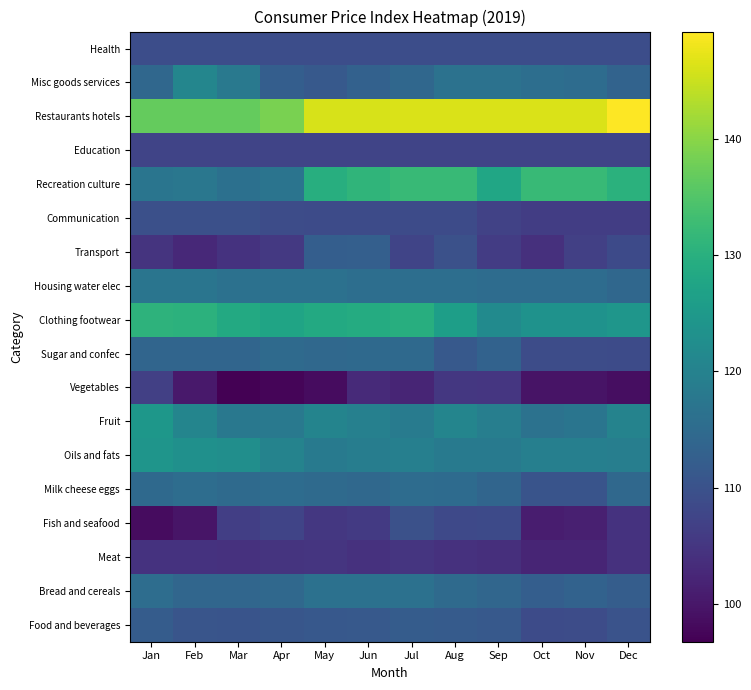

Reading left to right, extract all data points from this chart.

Food and beverages: Jan=112.0	Feb=110.7	Mar=110.5	Apr=110.8	May=111.2	Jun=111.5	Jul=112.0	Aug=111.8	Sep=111.5	Oct=108.7	Nov=108.9	Dec=110.2
Bread and cereals: Jan=115.6	Feb=114.1	Mar=114.0	Apr=114.4	May=116.2	Jun=116.2	Jul=116.3	Aug=114.9	Sep=114.0	Oct=112.5	Nov=113.2	Dec=112.3
Meat: Jan=104.5	Feb=104.5	Mar=104.3	Apr=104.5	May=104.8	Jun=104.3	Jul=104.9	Aug=104.2	Sep=103.9	Oct=102.1	Nov=102.1	Dec=104.3
Fish and seafood: Jan=98.5	Feb=99.7	Mar=106.5	Apr=107.5	May=105.2	Jun=105.7	Jul=109.8	Aug=108.4	Sep=108.6	Oct=101.0	Nov=101.4	Dec=104.3
Milk cheese eggs: Jan=114.7	Feb=115.4	Mar=114.9	Apr=115.2	May=114.9	Jun=114.4	Jul=115.3	Aug=115.0	Sep=113.9	Oct=110.3	Nov=110.3	Dec=114.5
Oils and fats: Jan=124.2	Feb=123.0	Mar=122.7	Apr=120.2	May=118.4	Jun=119.0	Jul=119.4	Aug=118.2	Sep=118.5	Oct=119.4	Nov=119.4	Dec=119.3
Fruit: Jan=124.5	Feb=120.7	Mar=117.8	Apr=118.0	May=120.5	Jun=119.6	Jul=118.5	Aug=120.7	Sep=119.2	Oct=116.5	Nov=117.2	Dec=120.3
Vegetables: Jan=106.7	Feb=100.4	Mar=96.8	Apr=97.5	May=98.4	Jun=103.0	Jul=102.3	Aug=105.2	Sep=105.0	Oct=99.5	Nov=99.5	Dec=98.8
Sugar and confec: Jan=113.9	Feb=113.9	Mar=113.8	Apr=115.0	May=114.5	Jun=114.8	Jul=114.7	Aug=111.5	Sep=113.3	Oct=108.9	Nov=108.9	Dec=108.7
Clothing footwear: Jan=130.6	Feb=130.5	Mar=128.6	Apr=127.3	May=128.6	Jun=128.9	Jul=129.6	Aug=126.1	Sep=121.8	Oct=123.5	Nov=123.5	Dec=124.2
Housing water elec: Jan=117.1	Feb=117.1	Mar=116.3	Apr=116.3	May=116.3	Jun=115.7	Jul=115.7	Aug=115.7	Sep=115.2	Oct=115.2	Nov=115.2	Dec=114.3
Transport: Jan=104.6	Feb=102.8	Mar=104.5	Apr=105.5	May=112.5	Jun=112.6	Jul=107.5	Aug=109.8	Sep=106.1	Oct=104.0	Nov=106.6	Dec=108.6
Communication: Jan=109.6	Feb=109.6	Mar=109.6	Apr=108.9	May=108.7	Jun=108.7	Jul=108.7	Aug=108.7	Sep=107.0	Oct=106.2	Nov=106.2	Dec=106.2
Recreation culture: Jan=117.2	Feb=117.5	Mar=116.1	Apr=117.0	May=129.7	Jun=131.1	Jul=132.1	Aug=132.1	Sep=127.8	Oct=132.1	Nov=132.1	Dec=130.2
Education: Jan=107.4	Feb=107.4	Mar=107.4	Apr=107.4	May=107.4	Jun=107.4	Jul=107.4	Aug=107.4	Sep=107.4	Oct=107.4	Nov=107.4	Dec=107.4
Restaurants hotels: Jan=136.9	Feb=136.9	Mar=136.9	Apr=138.6	May=146.1	Jun=146.1	Jul=146.3	Aug=146.3	Sep=146.3	Oct=146.3	Nov=146.3	Dec=149.2
Misc goods services: Jan=114.2	Feb=120.8	Mar=117.9	Apr=112.4	May=111.5	Jun=113.0	Jul=114.2	Aug=116.6	Sep=116.4	Oct=115.8	Nov=115.3	Dec=113.5
Health: Jan=109.2	Feb=109.2	Mar=109.2	Apr=109.2	May=109.2	Jun=109.2	Jul=109.2	Aug=109.2	Sep=109.2	Oct=109.2	Nov=109.2	Dec=109.2